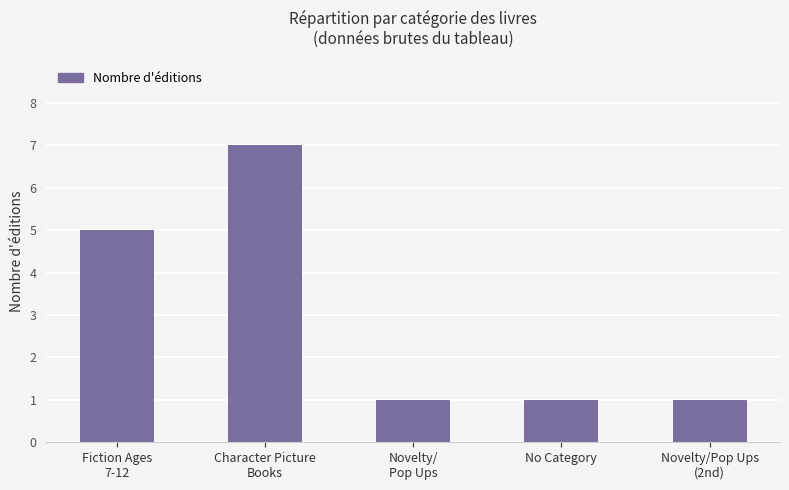

What is the label of the 3rd bar from the left?

Novelty/
Pop Ups